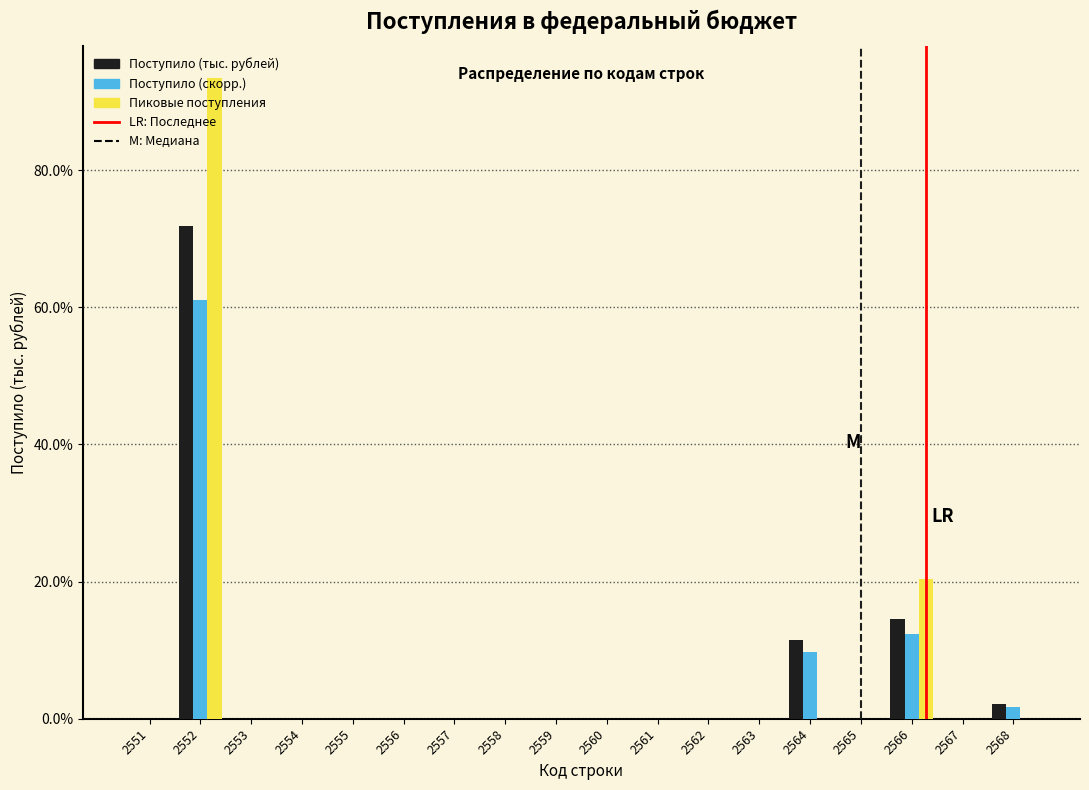

At which label is Пиковые поступления closest to 46?

2566